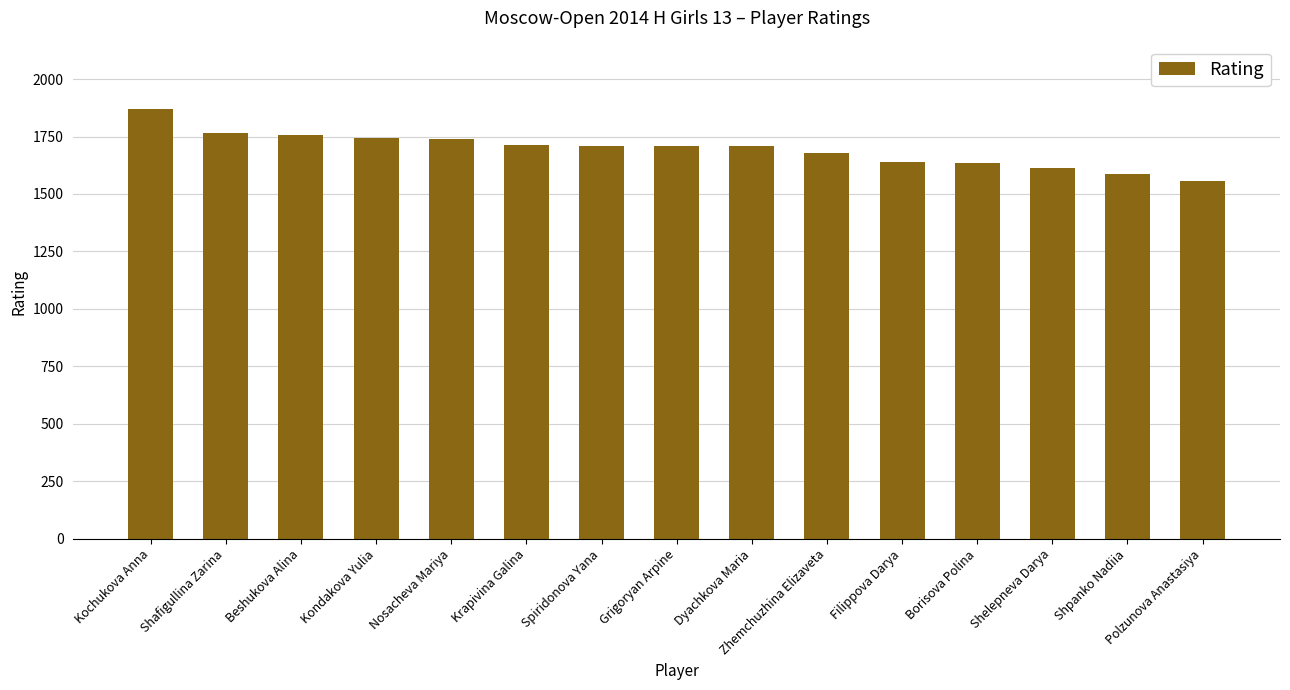

What is the difference between the values at Zhemchuzhina Elizaveta and Krapivina Galina?

34